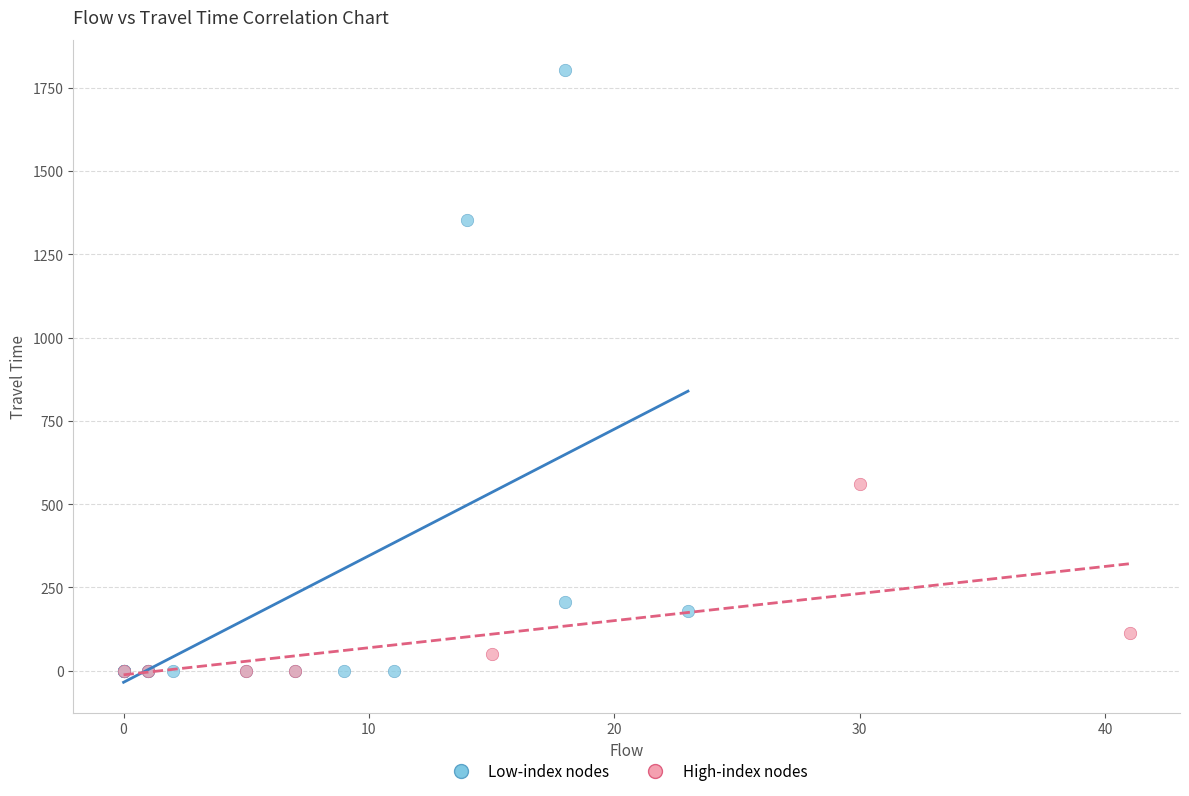

Which series reaches the maximum Y coordinate?

Low-index nodes